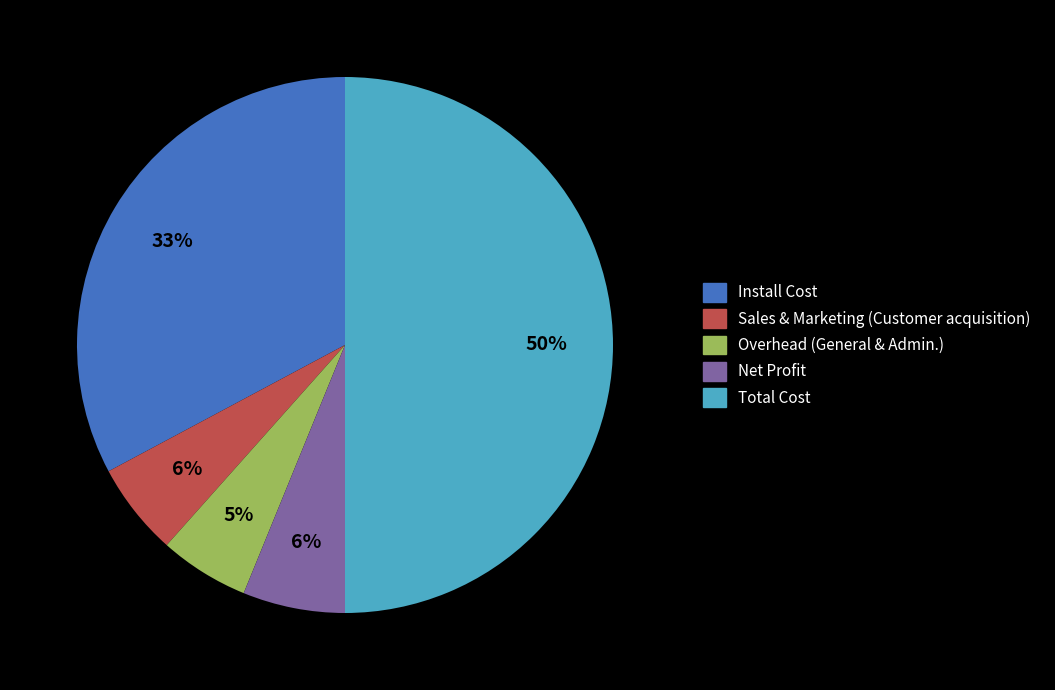

Is it true that Total Cost is 61% of the pie?

False